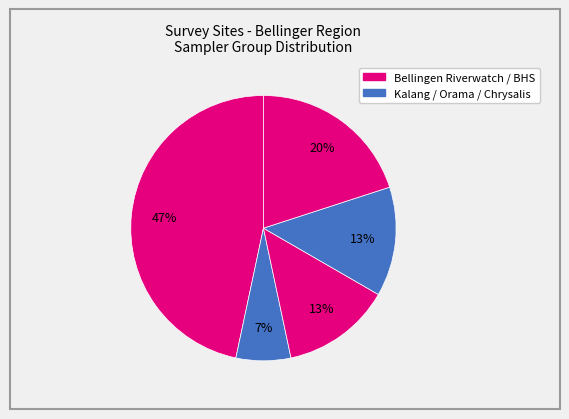

How many slices are in this pie chart?

5